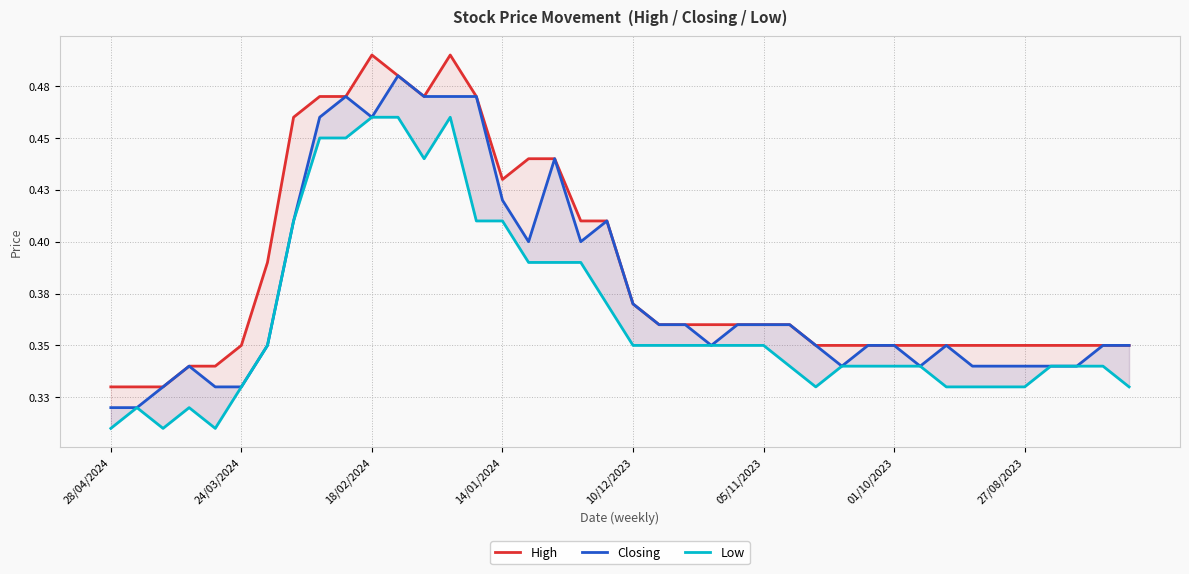

What is the difference between the maximum and second lowest values in the High series?

0.2